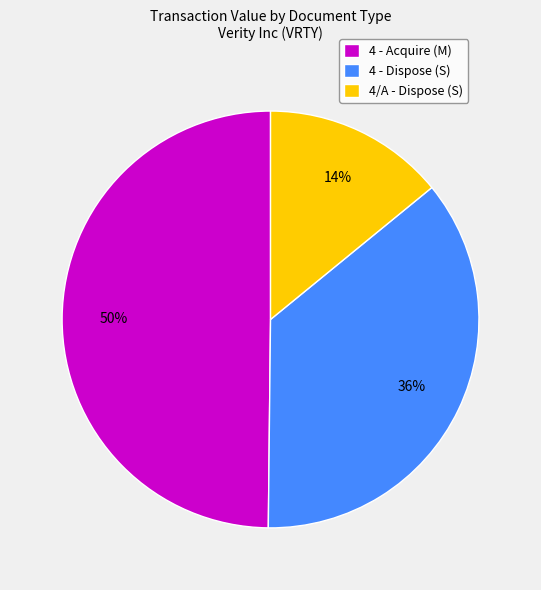

How many segments does this pie chart have?

3